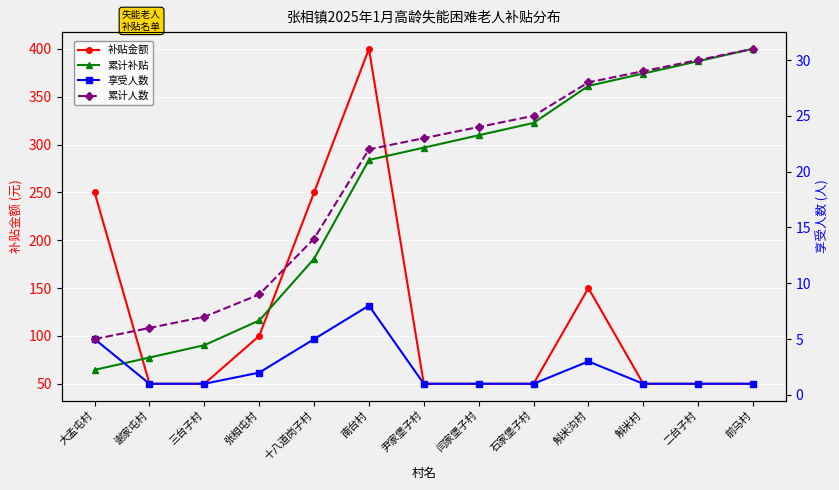

What are all the series names shown in the legend?

补贴金额, 累计补贴, 享受人数, 累计人数